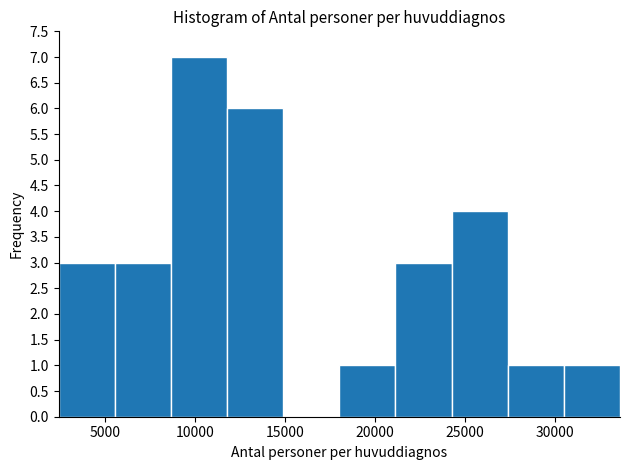

Reading left to right, list every bar in this chart as the range it spans on the x-axis followed by its height. Neither the bar edges nor the heights are printed on the chart, so give them approximately, as read against the axes.

2500 to 5500: 3
5500 to 8500: 3
8500 to 12000: 7
12000 to 15000: 6
15000 to 18000: 0
18000 to 21000: 1
21000 to 24000: 3
24000 to 27500: 4
27500 to 30500: 1
30500 to 33500: 1